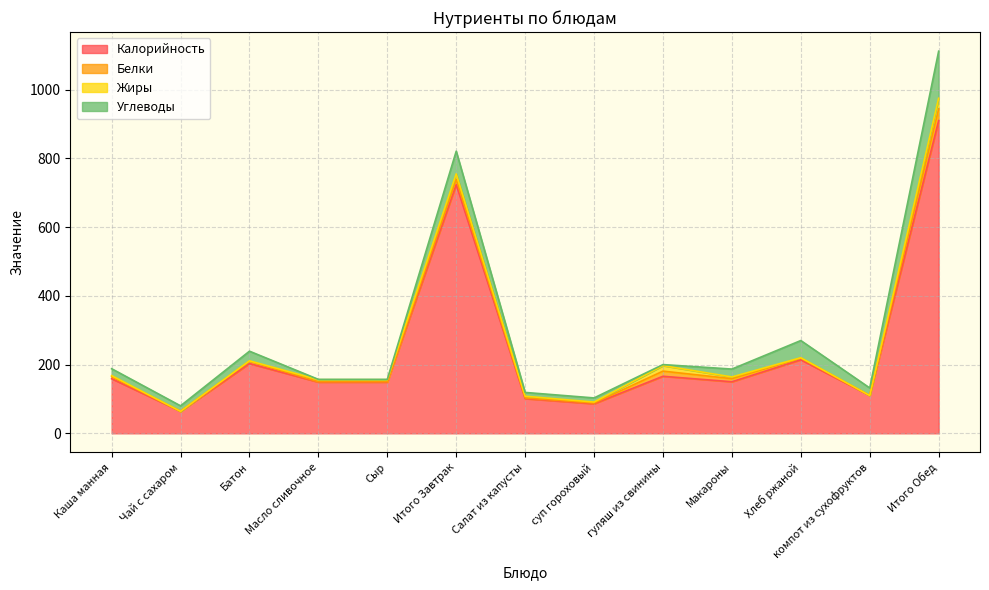

What value does the Белки series have at Каша манная?

6